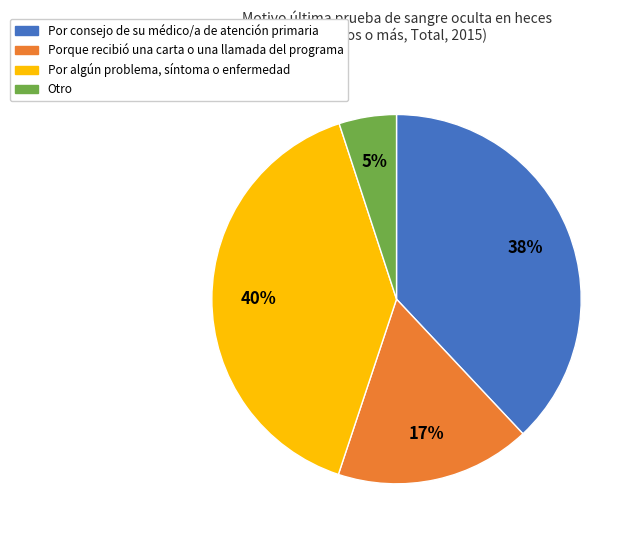

To the nearest percent, what portion does Por consejo de su médico/a de atención primaria represent?

38%